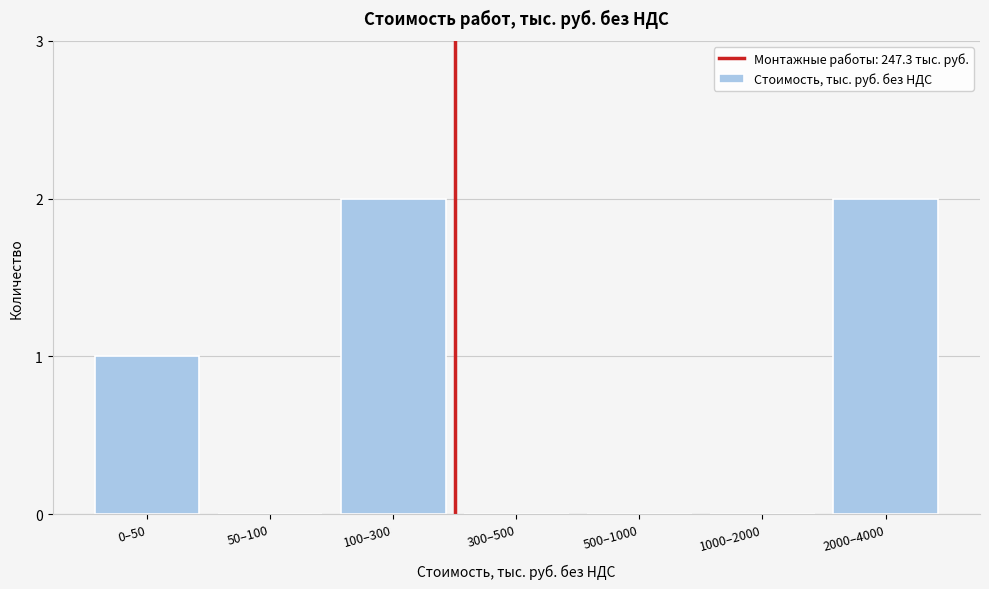

Reading right to left, transcribe all the data shown in this chart.

2000–4000=2	1000–2000=0	500–1000=0	300–500=0	100–300=2	50–100=0	0–50=1